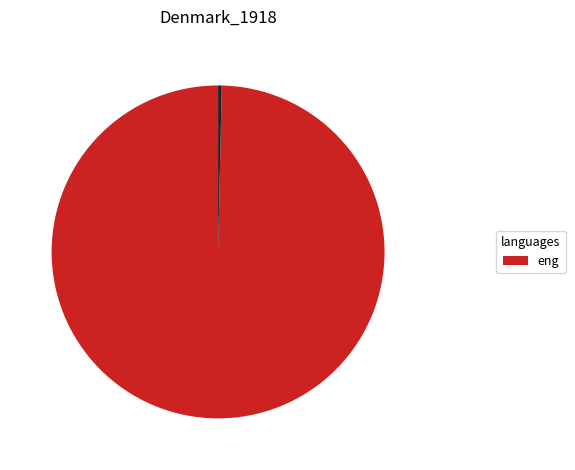

Is there a majority slice in this chart?

Yes